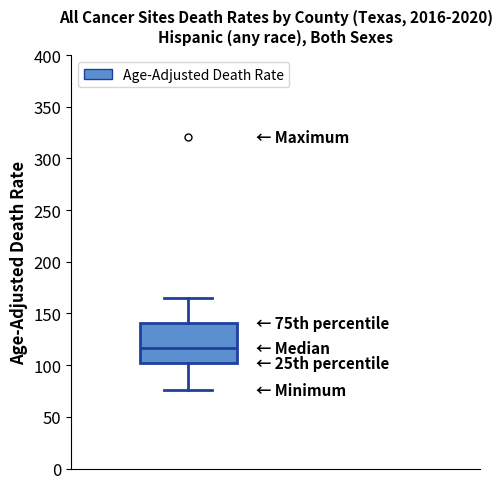

Transcribe this box plot: give where the median line is, the range the box spans, and where the two whiskers end, as read against the y-axis. The values are not printed on the chart, so give them approximately, as read against the axis.

median 115, box 100 to 140, whiskers 75 to 165